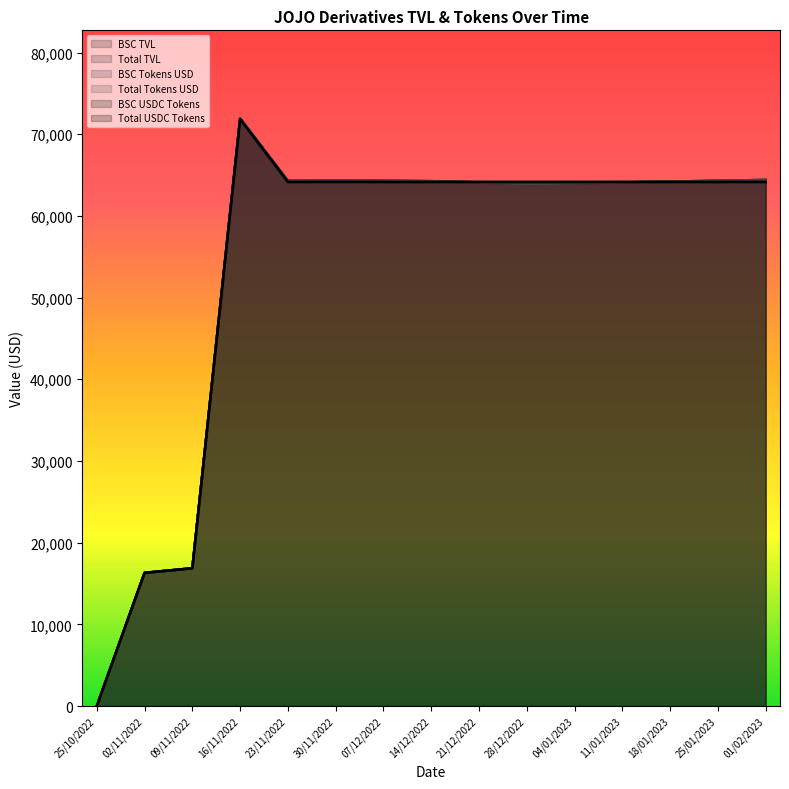

How many lines are shown in the chart?

6